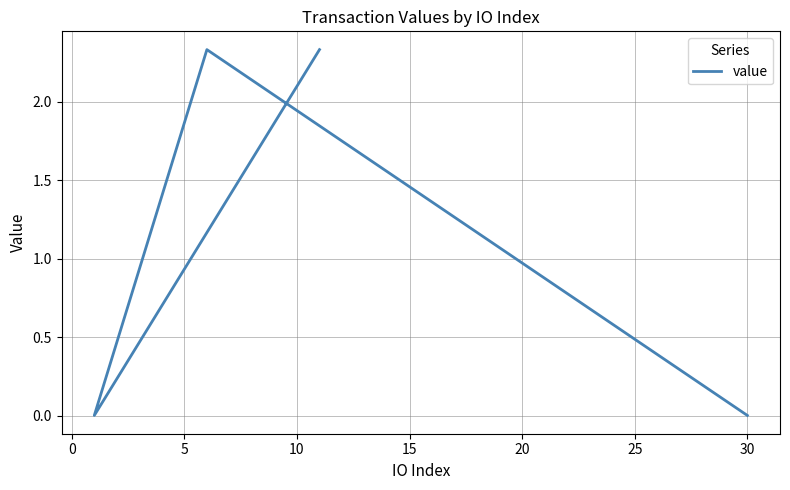

Is it true that the value at 5 is 0.0?

False